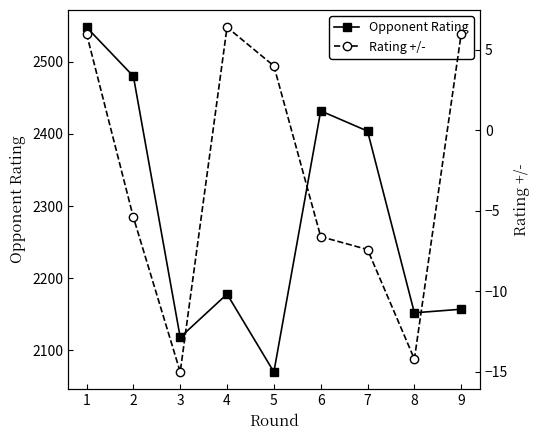

True or false: Rating +/- and Opponent Rating intersect in this chart.

False